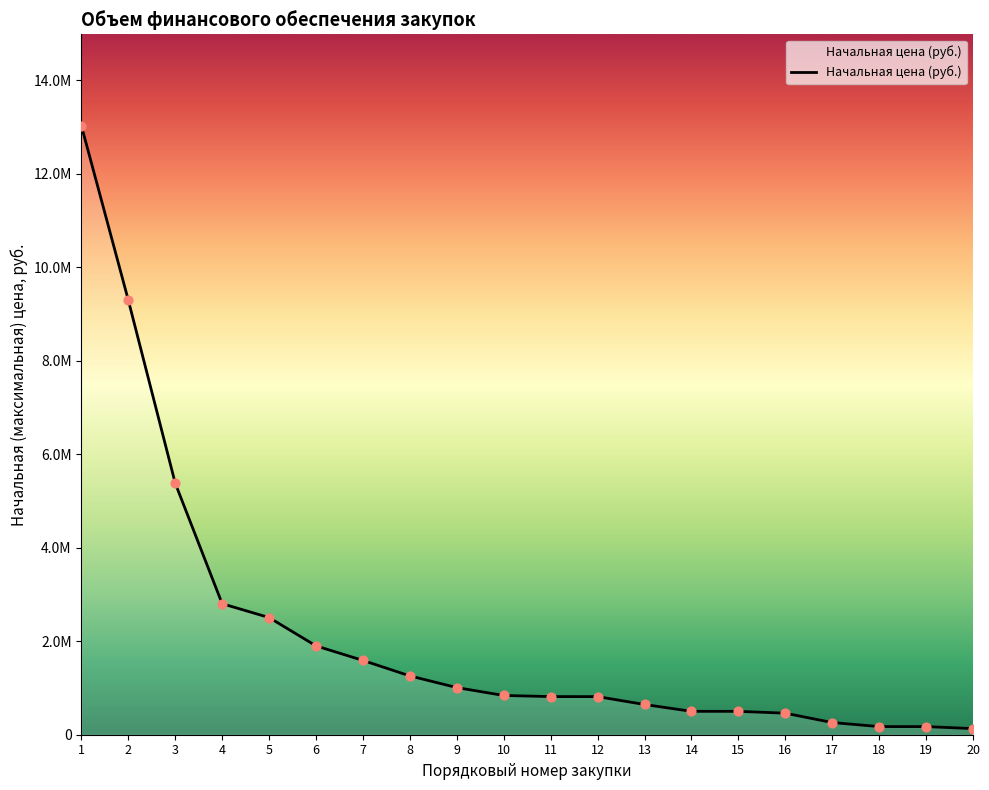

Between 1 and 6, which is larger?

1